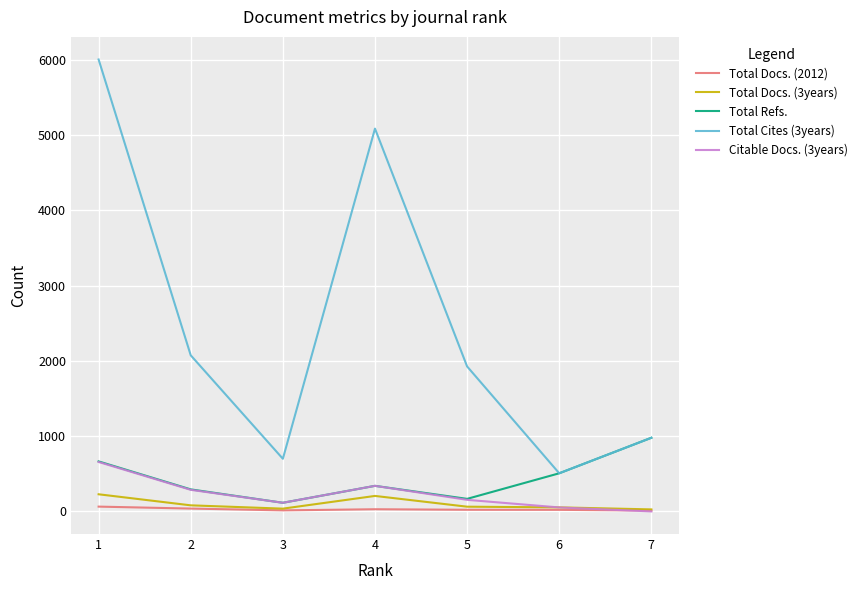

True or false: Citable Docs. (3years) and Total Cites (3years) intersect in this chart.

False